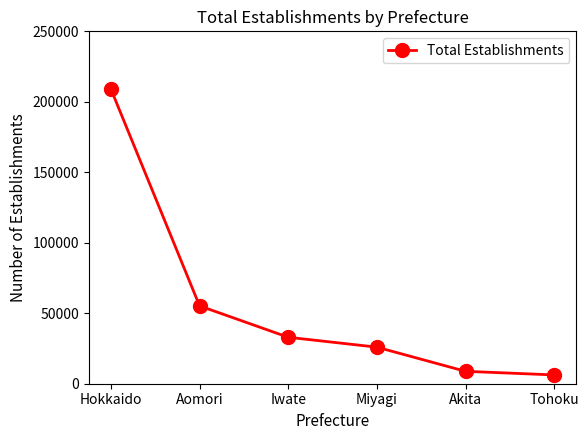

What position from the right is Akita?

2